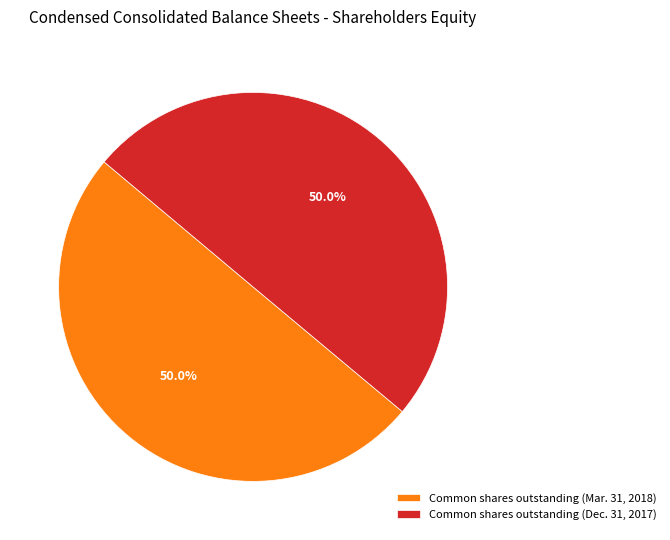

What is the ratio of the value at Common shares outstanding (Dec. 31, 2017) to the value at Common shares outstanding (Mar. 31, 2018)?

1.0